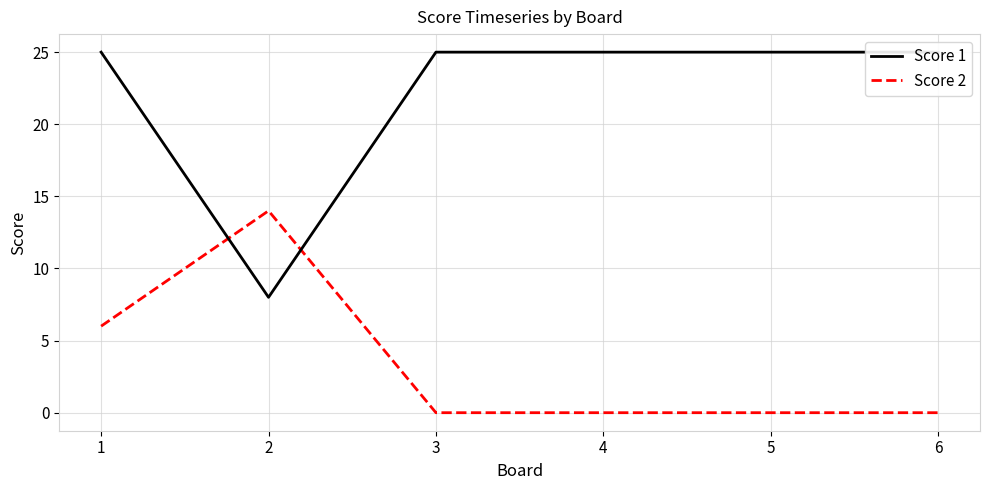

Reading left to right, transcribe all the data shown in this chart.

Score 1: 1=25	2=8	3=25	4=25	5=25	6=25
Score 2: 1=6	2=14	3=0	4=0	5=0	6=0